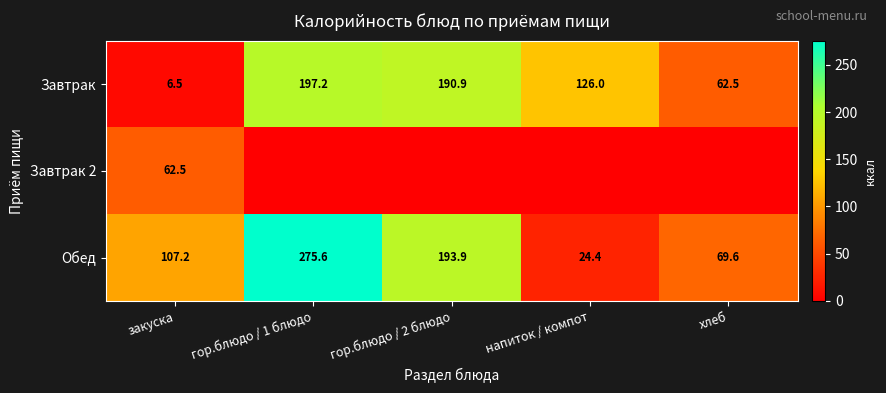

Which label corresponds to the smallest value in the chart?

гор.блюдо / 1 блюдо